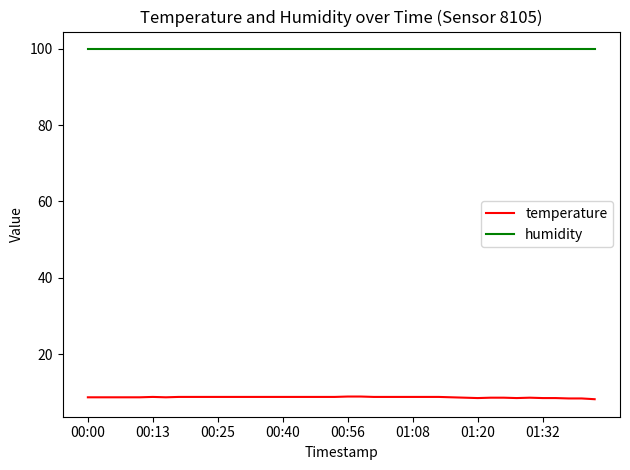

Count the number of data series in this chart.

2